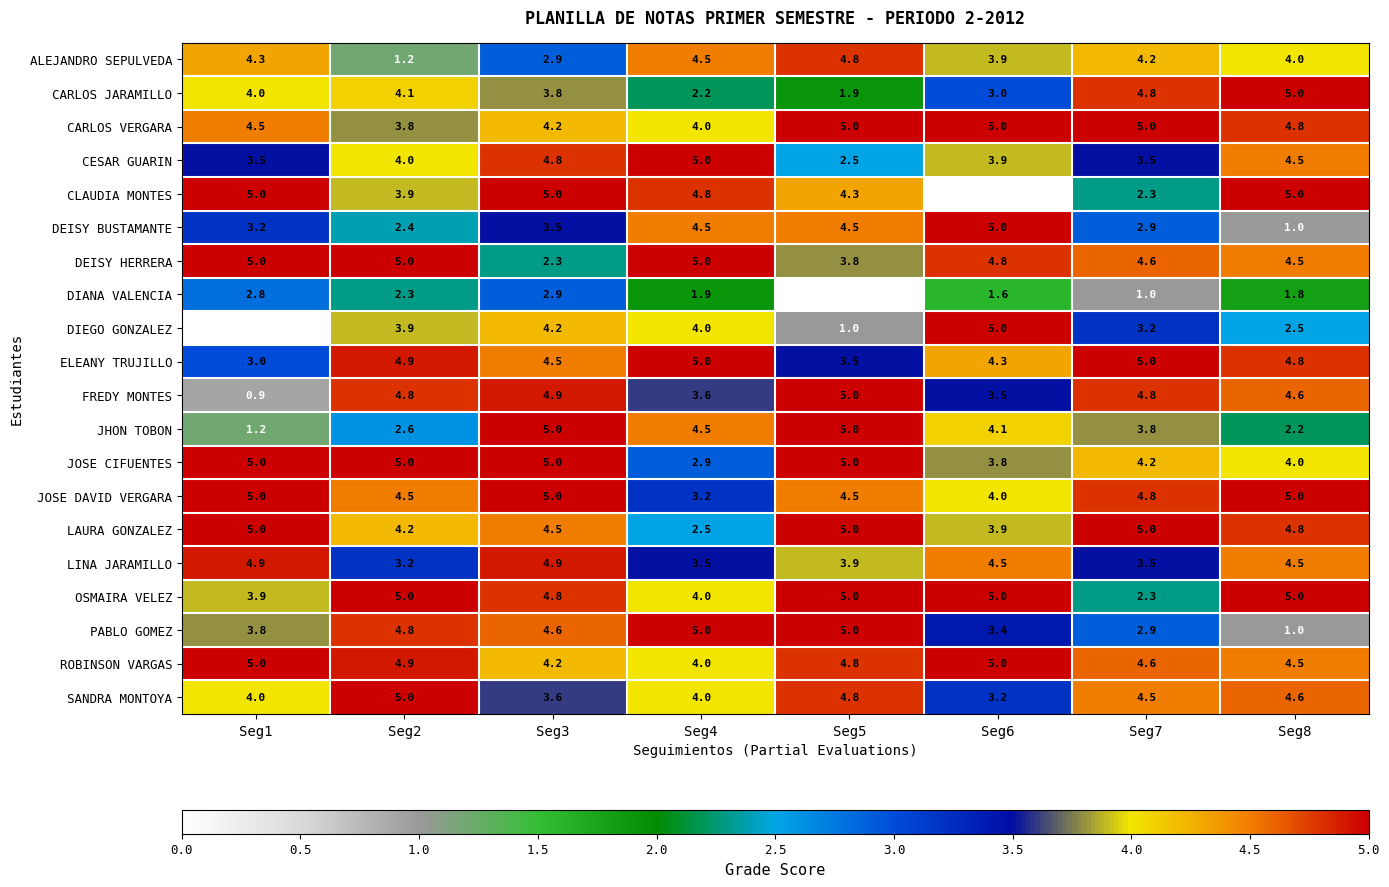

The value of FREDY MONTES at Seg8 is 4.6. True or false?

True